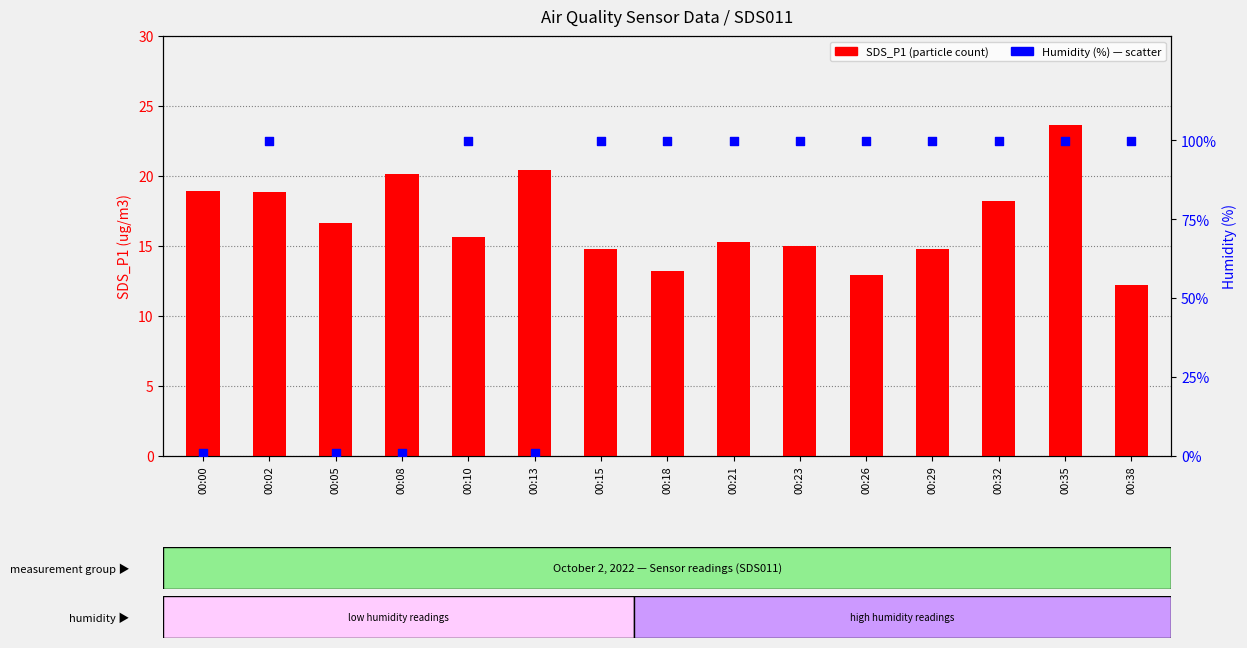

Which series reaches the maximum Y coordinate?

Humidity (%)